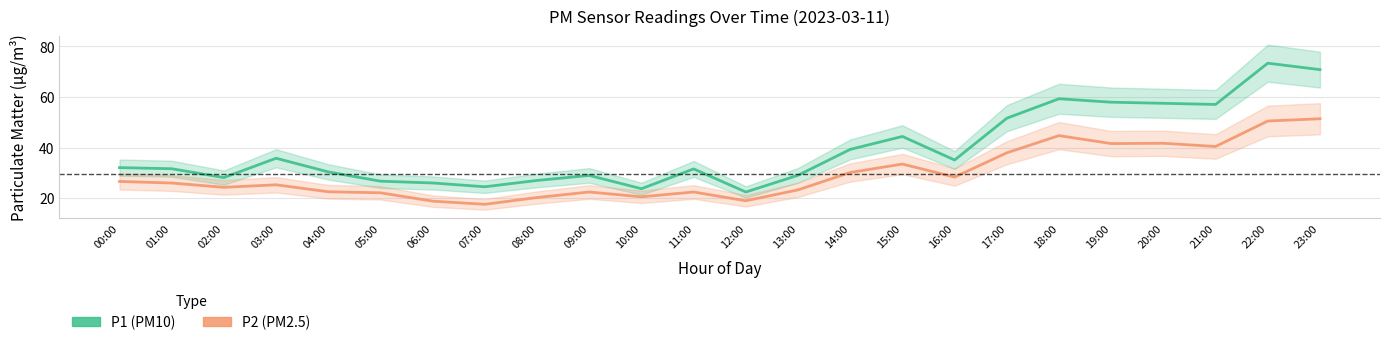

At which label does P2 (PM2.5) reach its peak?

23:00